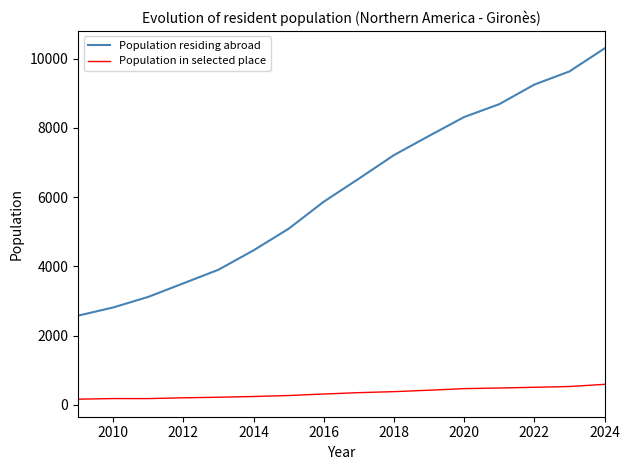

How many series are shown in this chart?

2